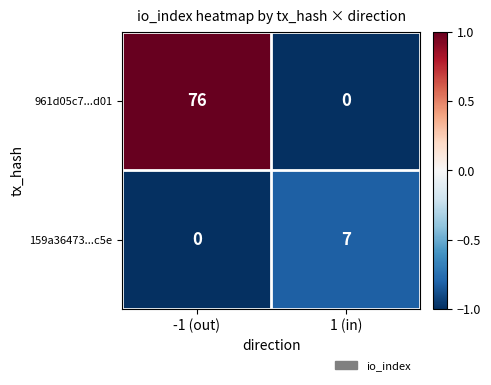

What is the total value across all series at 1 (in)?

7